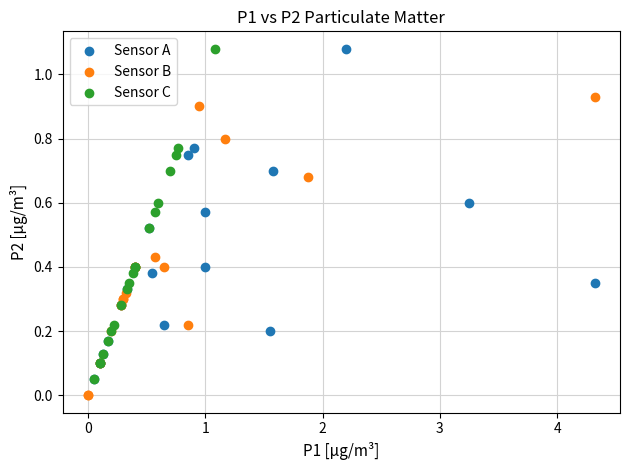

Which series reaches the minimum Y coordinate?

Sensor B